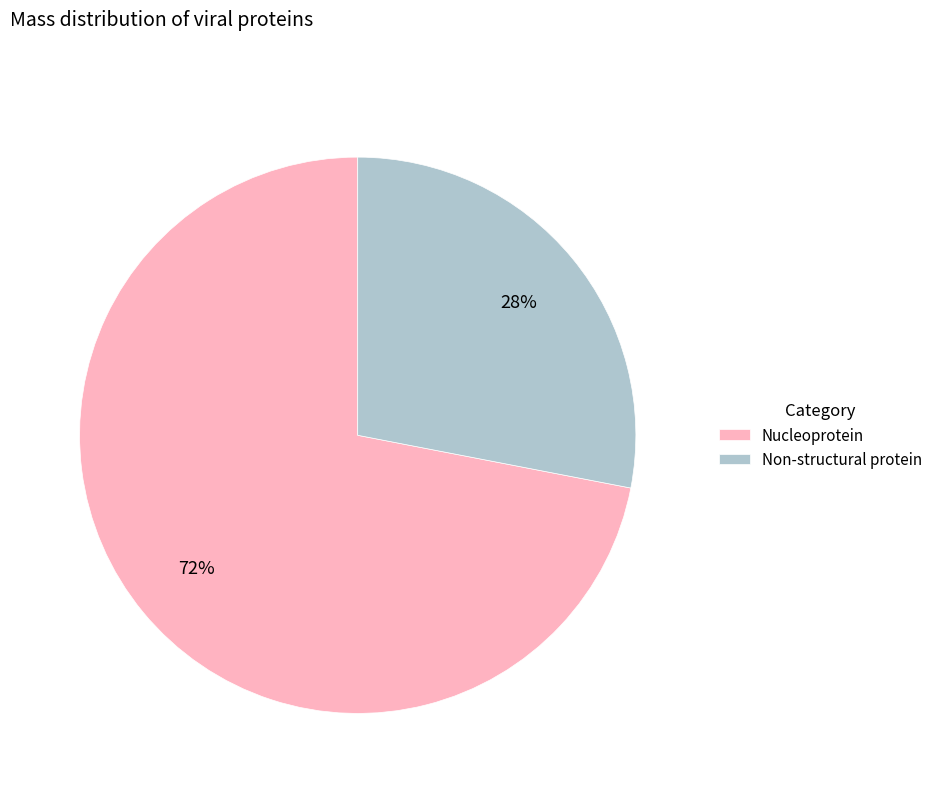

What is the majority slice?

Nucleoprotein